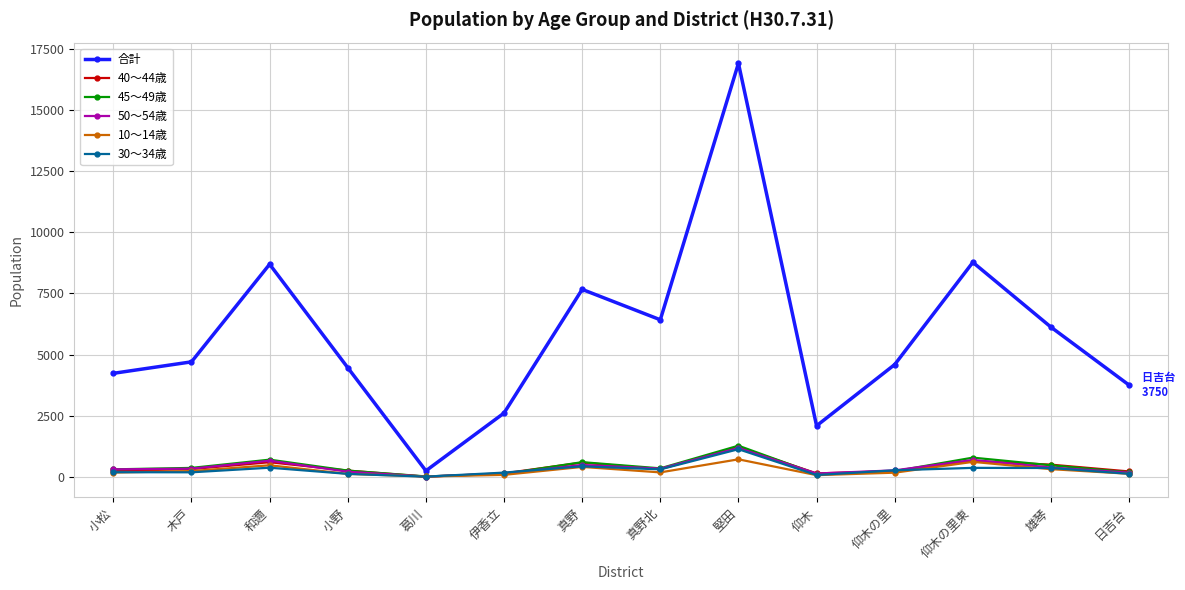

In 40〜44歳, how many points are lower than both neighbors (excluding endpoints)?

3